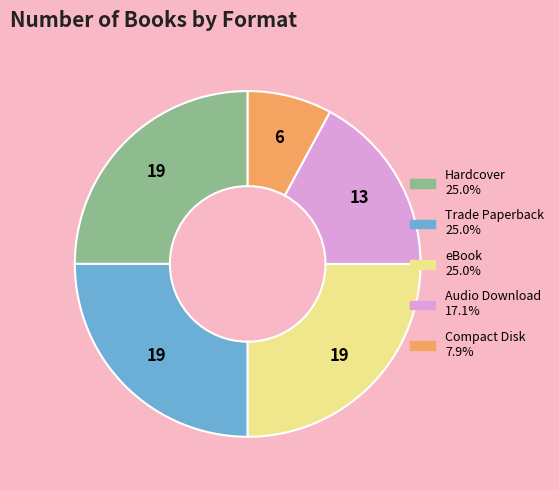

Do Compact Disk and Audio Download together represent more than half of the pie?

No